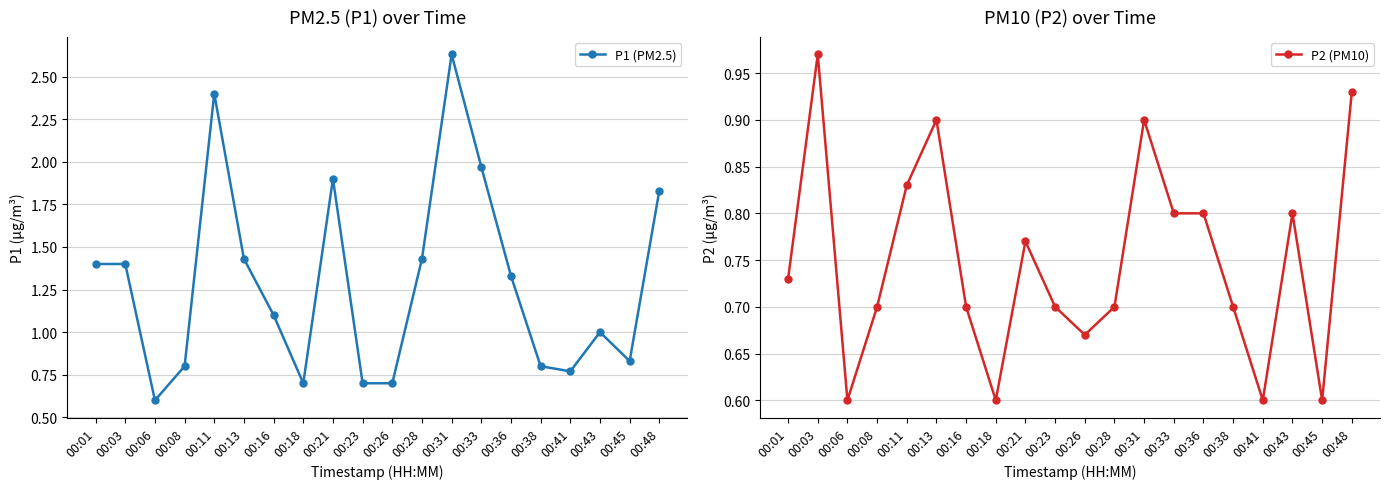

How many series are shown in this chart?

2